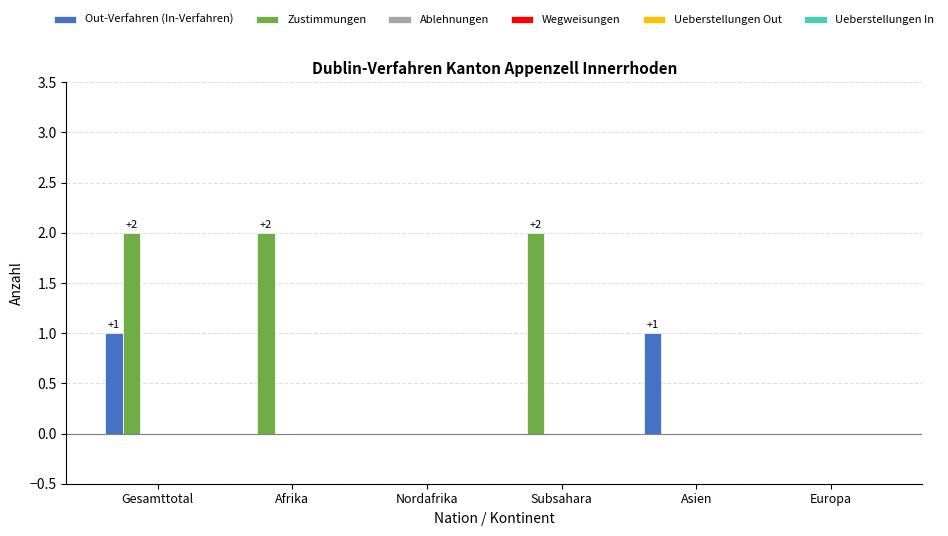

Which series has the largest total across all categories?

Zustimmungen